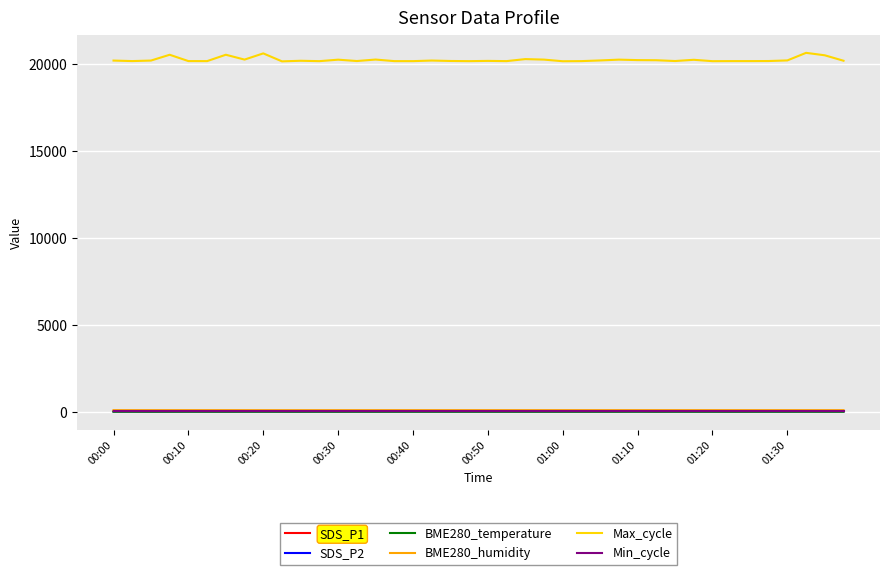

True or false: Max_cycle and BME280_temperature cross at least once.

False